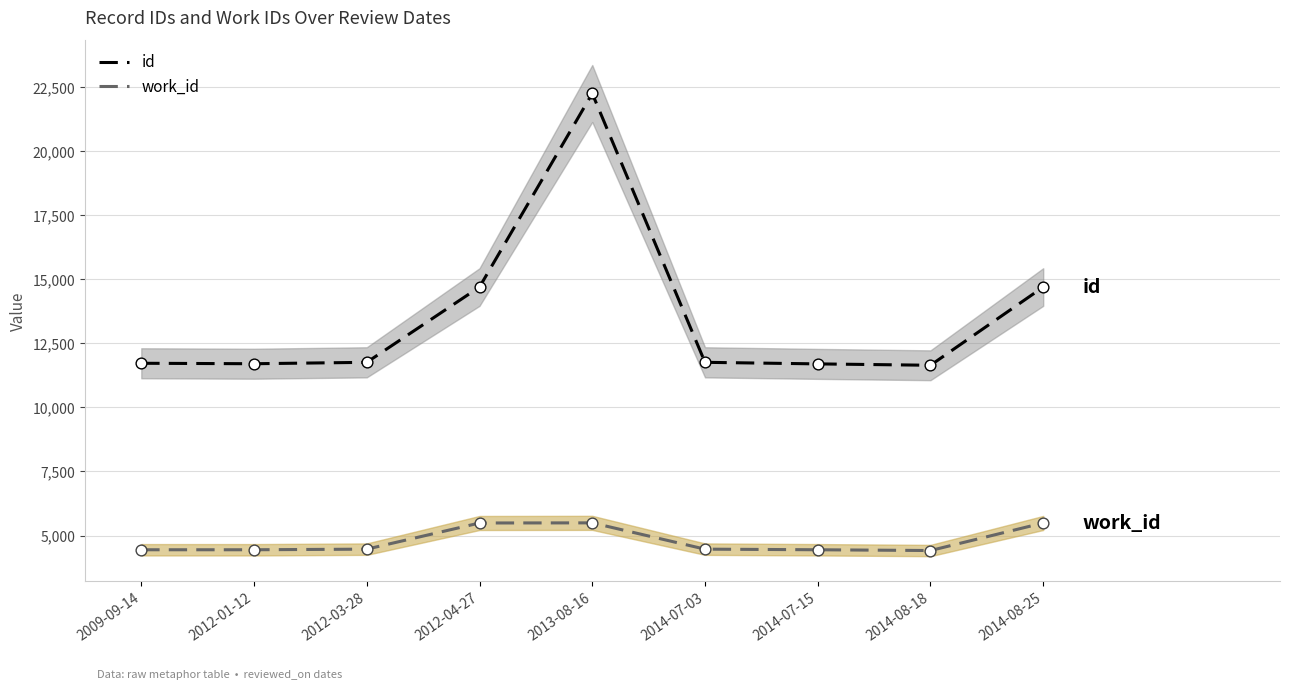

At how many categories does at least one series exceed 15503?

1